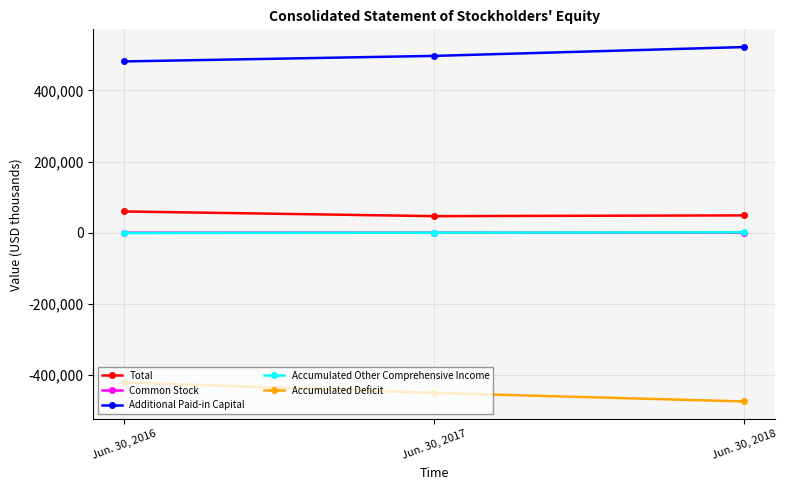

Does the chart display data point markers on the line(s)?

Yes